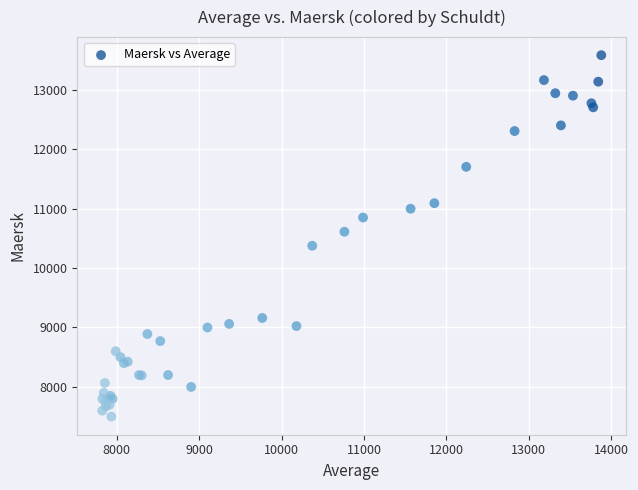

What Y value in the scatter plot is closest to 10540?

10611